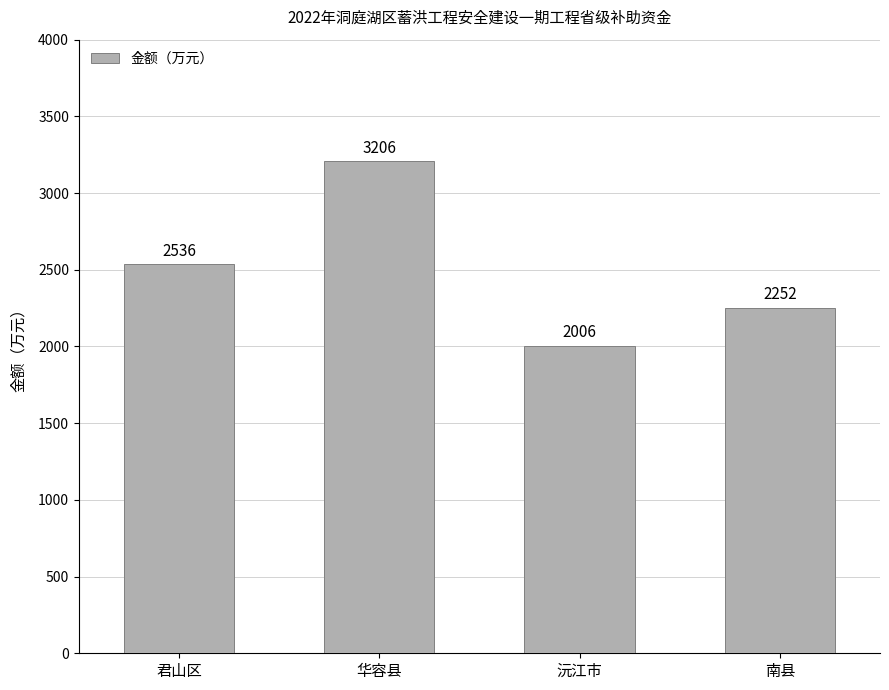

List the labels in order of value, smallest first.

沅江市, 南县, 君山区, 华容县